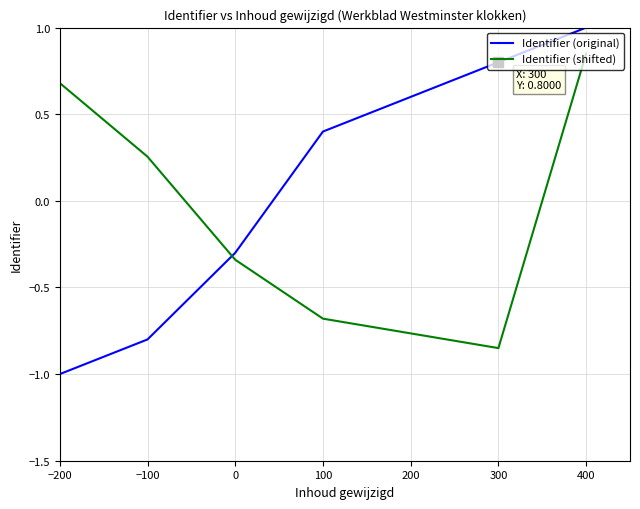

Count the number of categories in the chart.

6